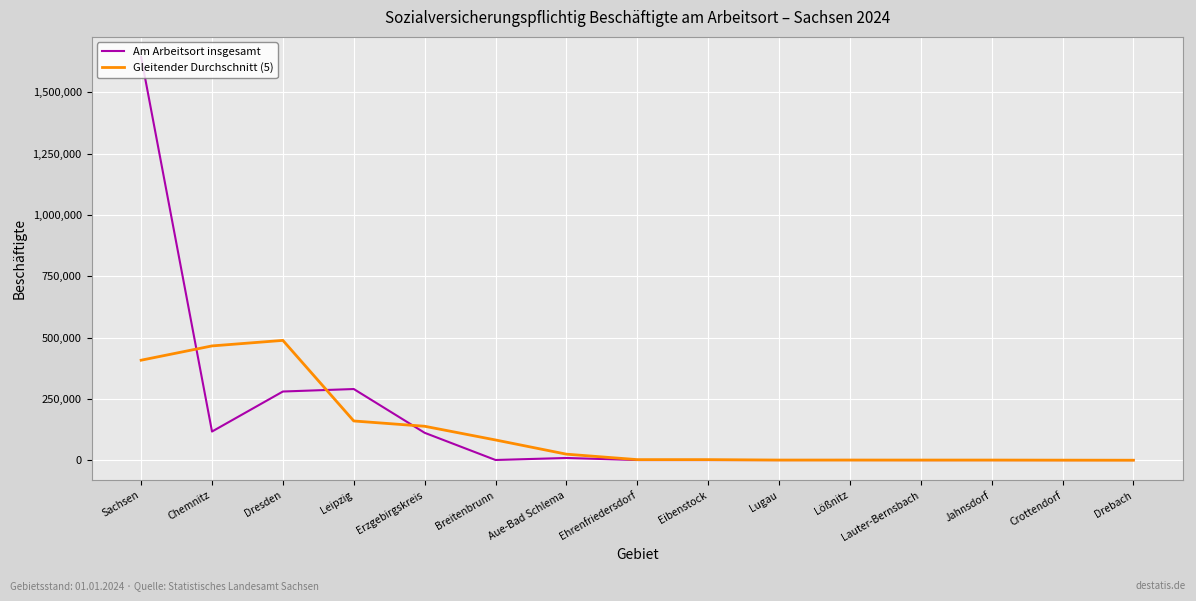

Does the chart have visible grid lines?

Yes